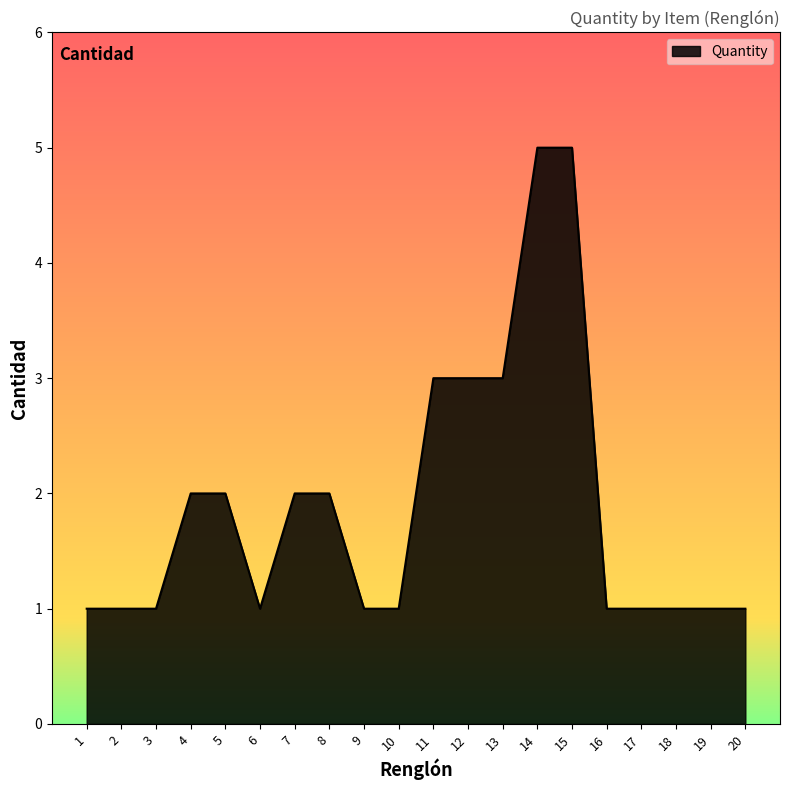

What is the smallest value displayed?

1